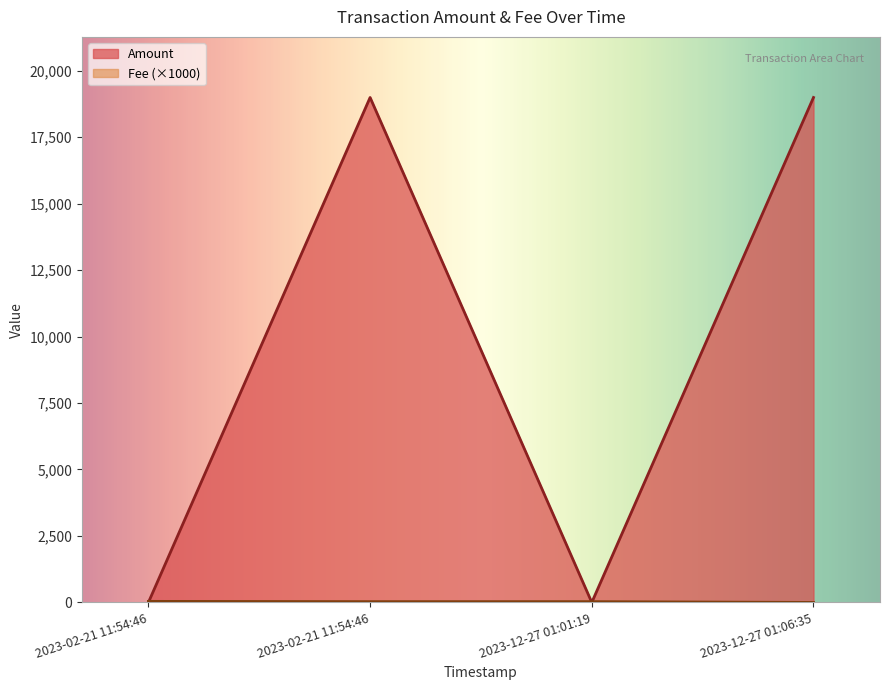

Between which two adjacent categories do Fee and Amount first intersect?

2023-02-21 11:54:46 and 2023-02-21 11:54:46